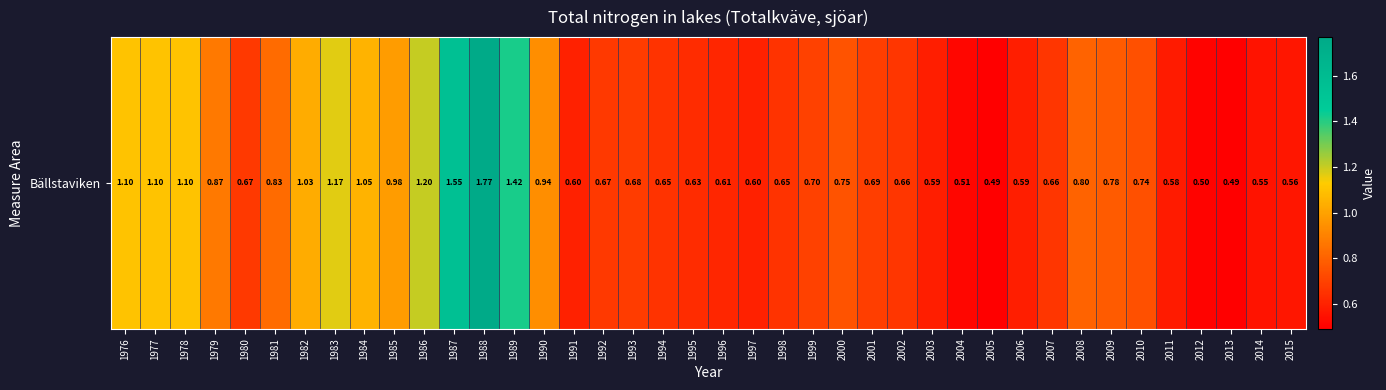

Which has a higher value, 1982 or 2003?

1982